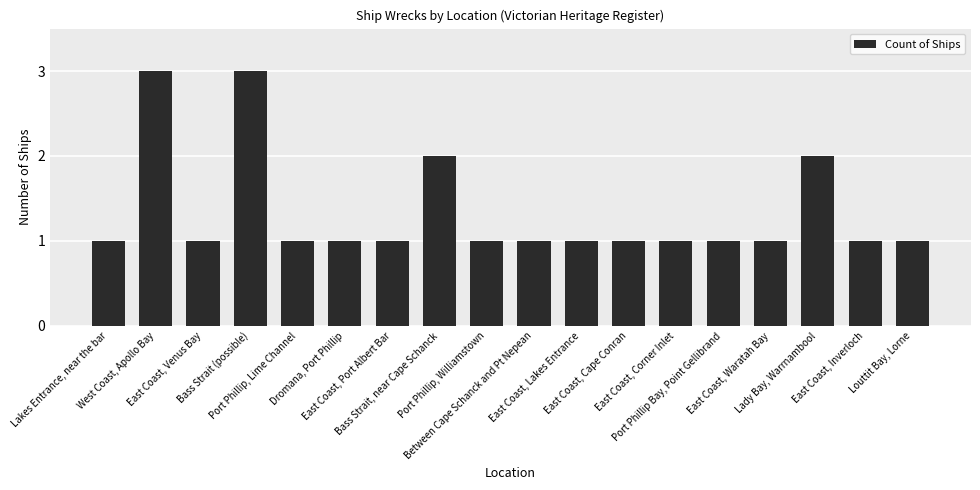

Reading left to right, transcribe all the data shown in this chart.

Lakes Entrance, near the bar=1	West Coast, Apollo Bay=3	East Coast, Venus Bay=1	Bass Strait (possible)=3	Port Phillip, Lime Channel=1	Dromana, Port Phillip=1	East Coast, Port Albert Bar=1	Bass Strait, near Cape Schanck=2	Port Phillip, Williamstown=1	Between Cape Schanck and Pt Nepean=1	East Coast, Lakes Entrance=1	East Coast, Cape Conran=1	East Coast, Corner Inlet=1	Port Phillip Bay, Point Gellibrand=1	East Coast, Waratah Bay=1	Lady Bay, Warrnambool=2	East Coast, Inverloch=1	Louttit Bay, Lorne=1